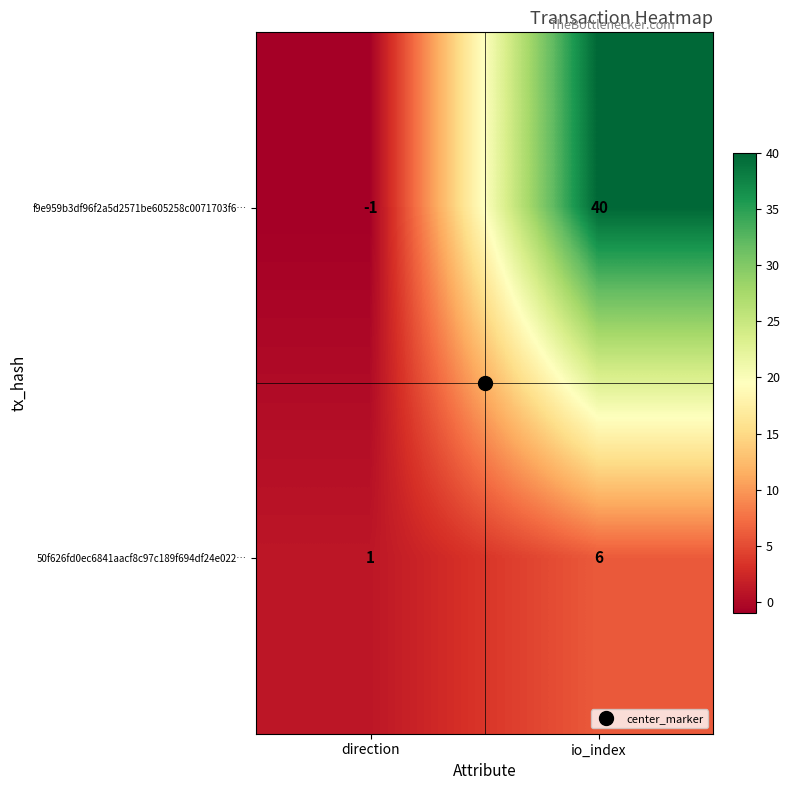

Rank the series by their average value, from lowest to highest.

50f626fd0ec6841aacf8c97c189f694df24e022…, f9e959b3df96f2a5d2571be605258c0071703f6…